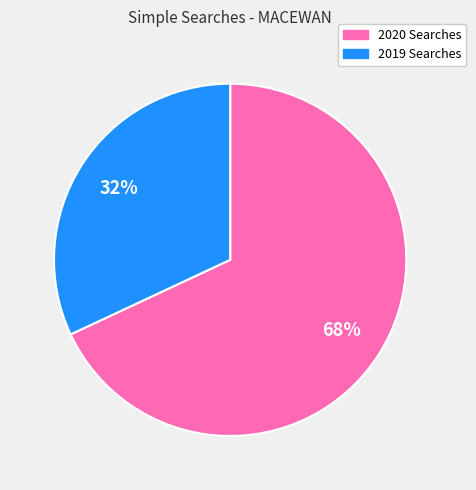

To the nearest percent, what is the difference between the largest and smallest slice percentages?

36%